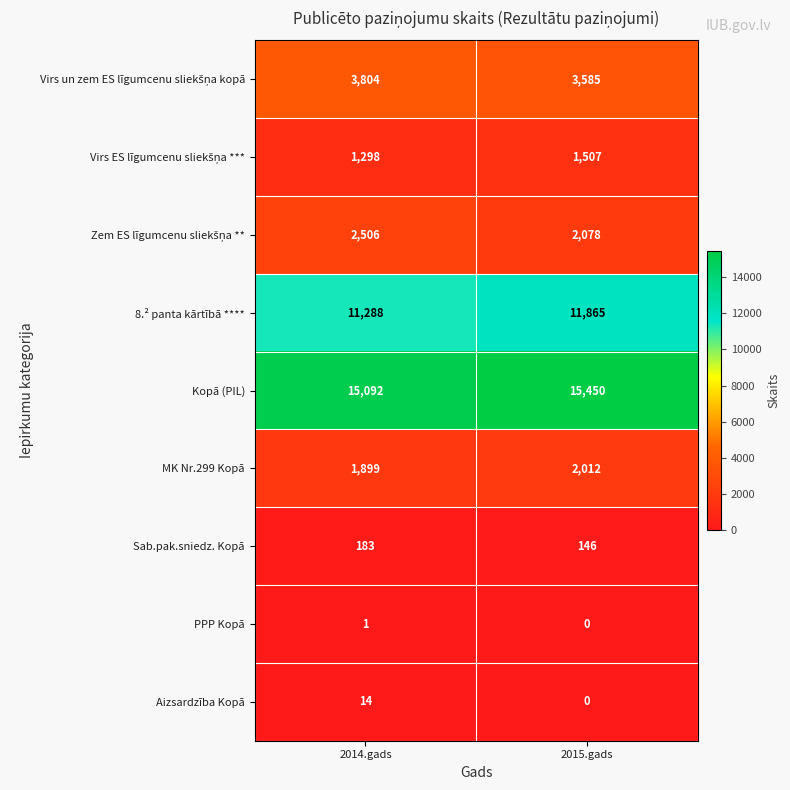

Which series changed the most between 2014.gads and 2015.gads?

8.² panta kārtībā ****